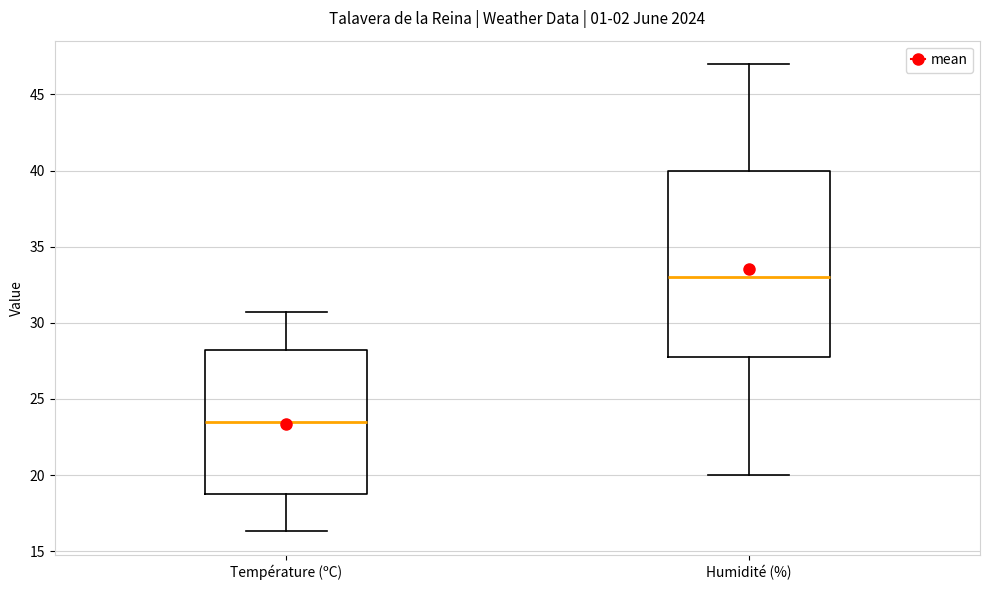

Which box's median line is the lowest?

Température (ºC)